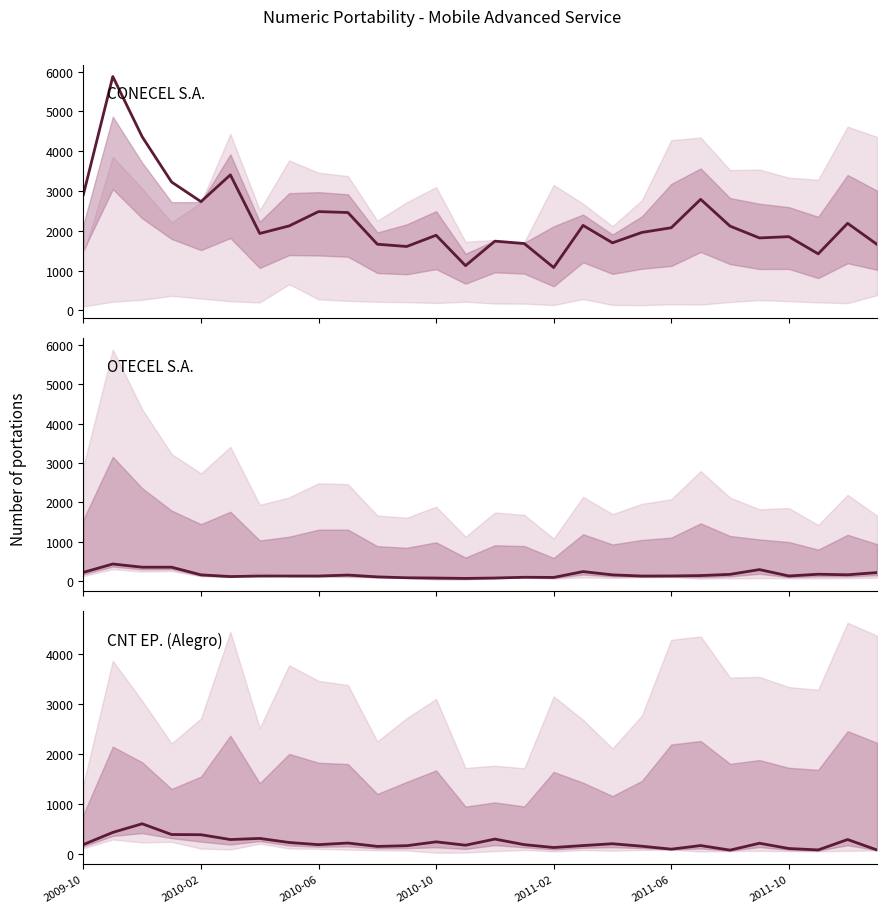

Which series has the largest total across all categories?

CONECEL S.A.